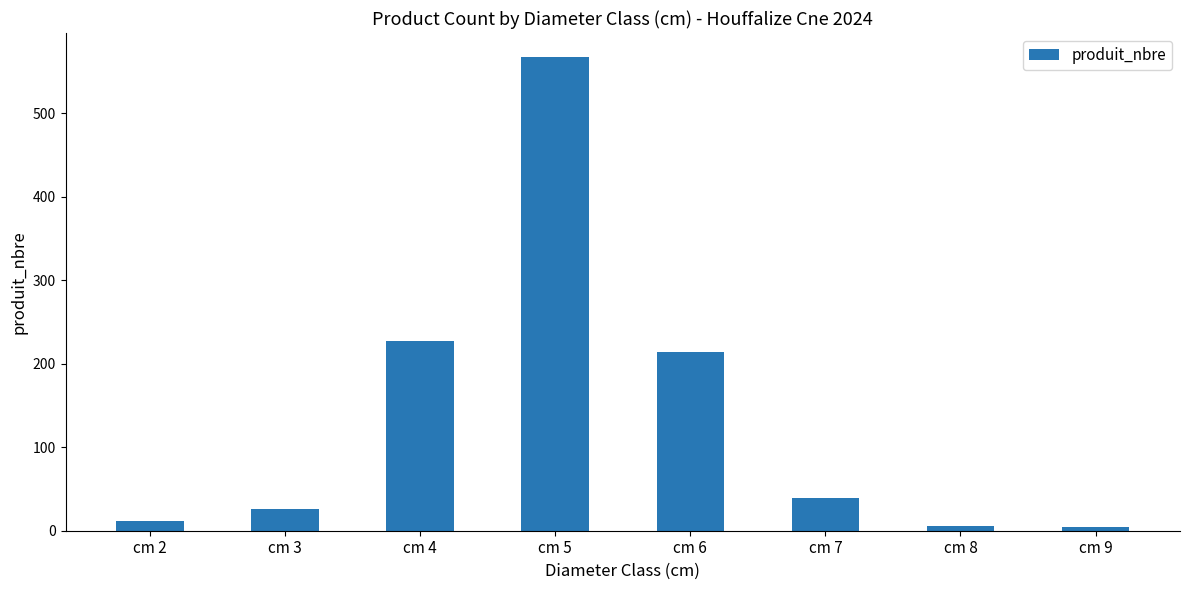

The value at cm 4 is 330. True or false?

False